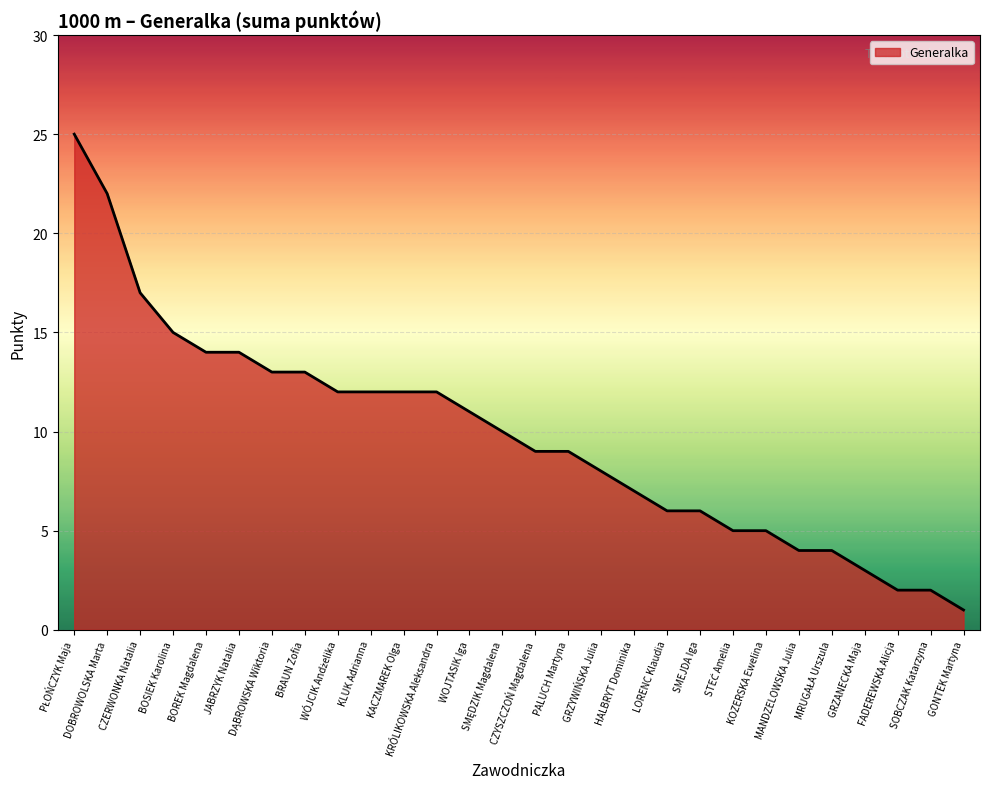

Approximately how many times larger is the value at BRAUN Zofia compared to CZYSZCZOŃ Magdalena?

1.4